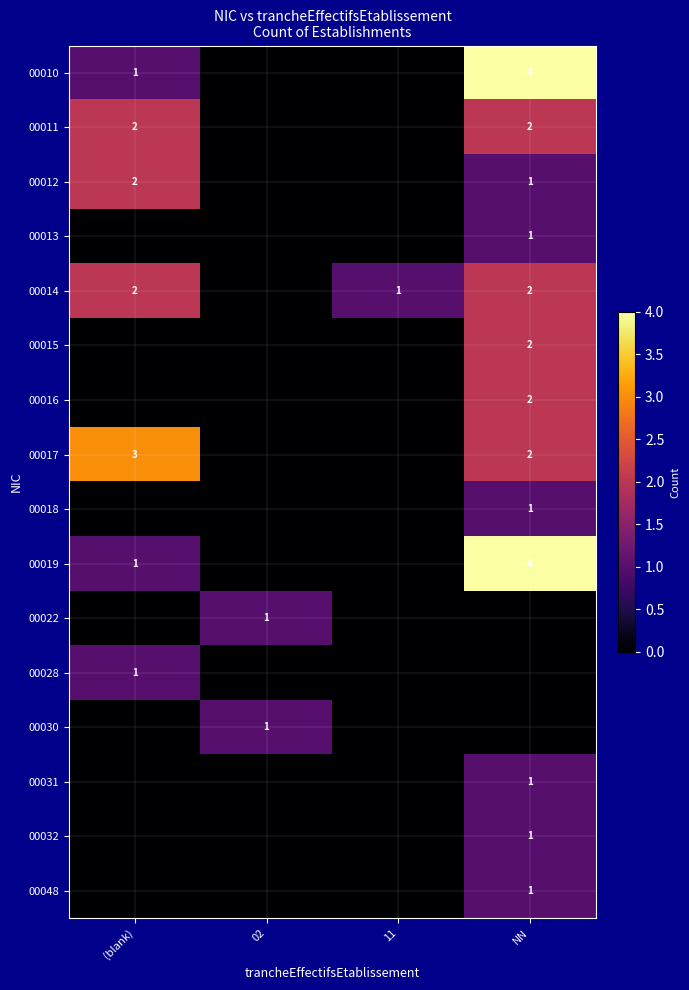

What is the difference between the second highest and minimum values in the 00017 series?

2